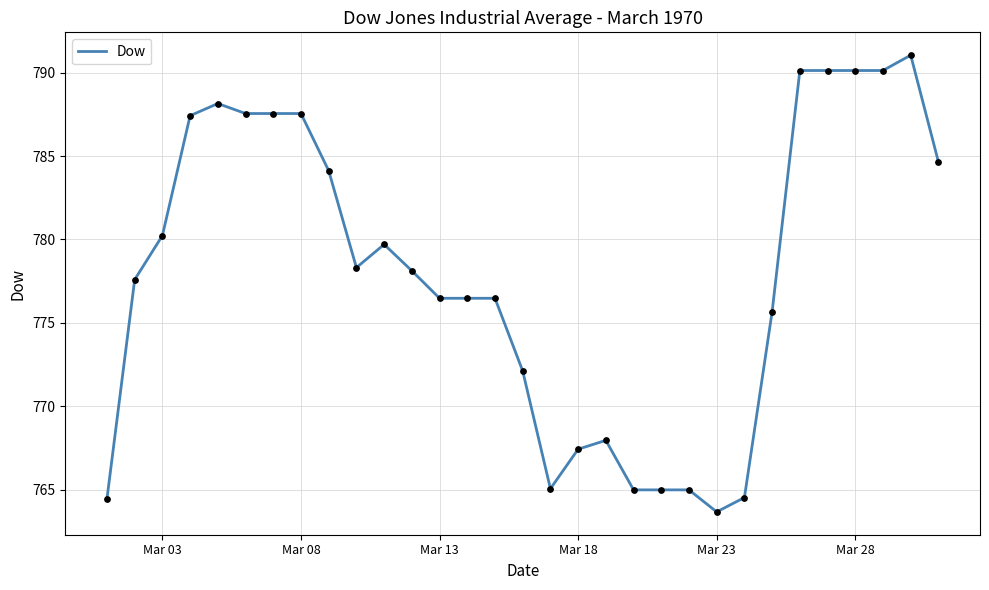

What is the difference between the maximum and minimum values?

27.4